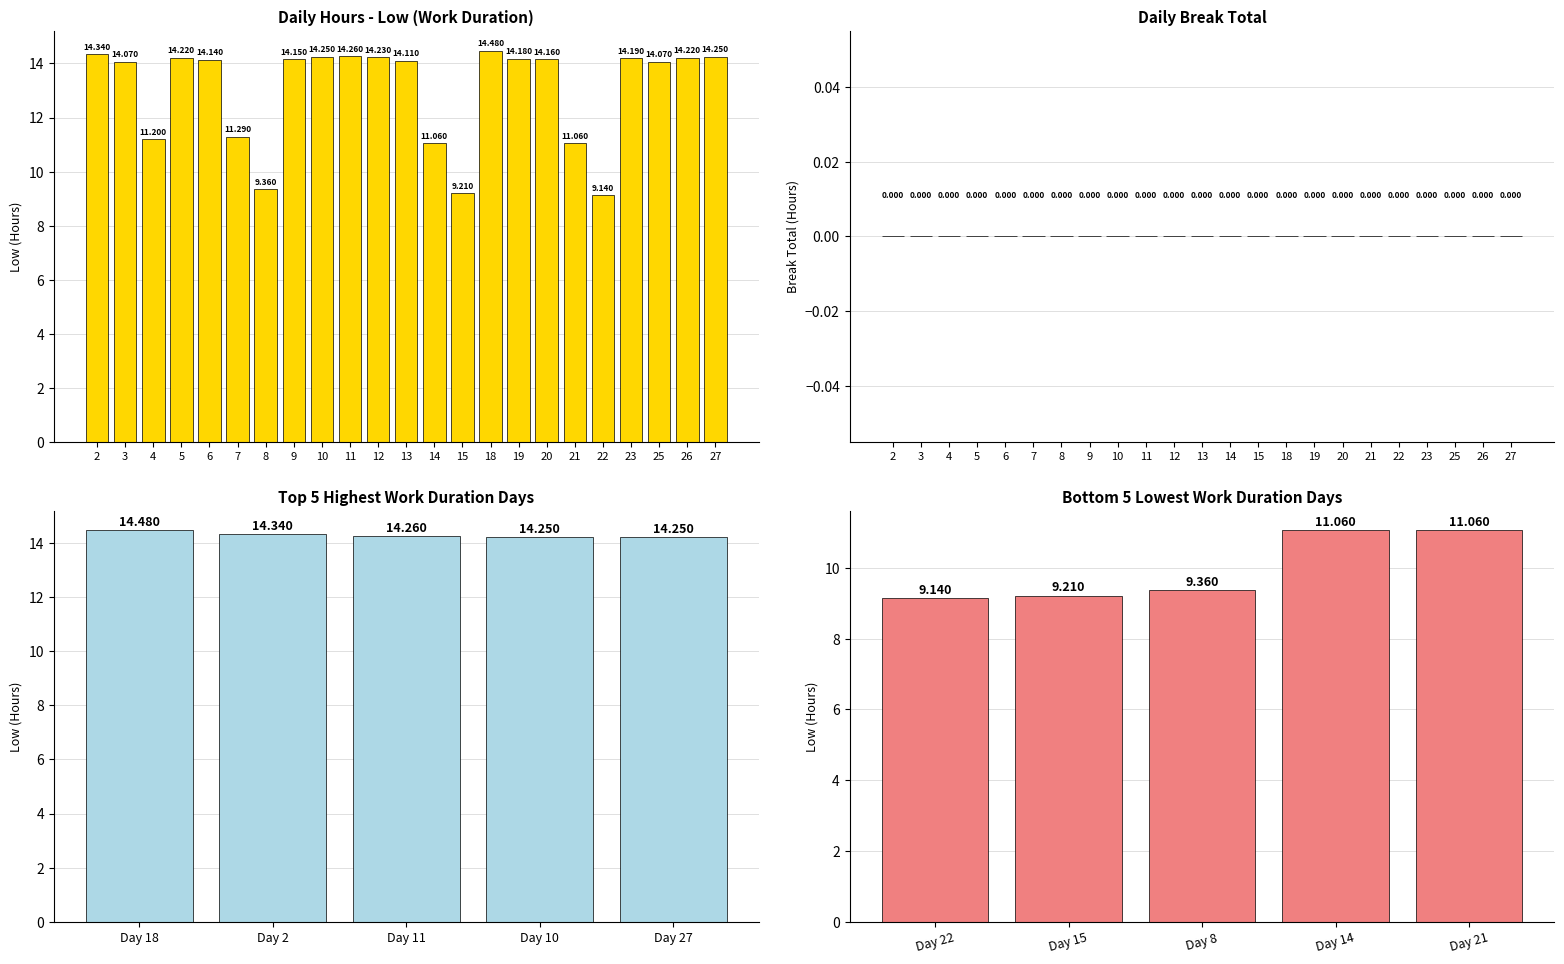

Reading left to right, list all the values displayed in this chart.

2=14.3	3=14.1	4=11.2	5=14.2	6=14.1	7=11.3	8=9.4	9=14.2	10=14.2	11=14.3	12=14.2	13=14.1	14=11.1	15=9.2	18=14.5	19=14.2	20=14.2	21=11.1	22=9.1	23=14.2	25=14.1	26=14.2	27=14.2